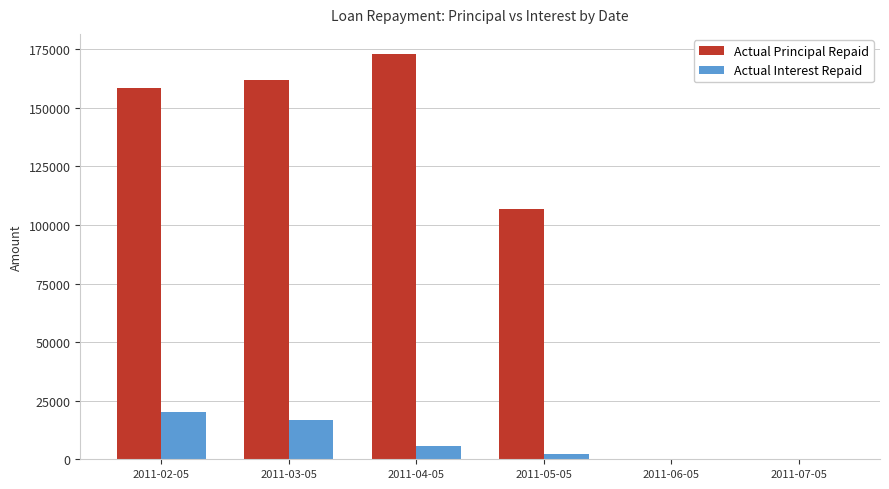

How many groups of bars are there?

6